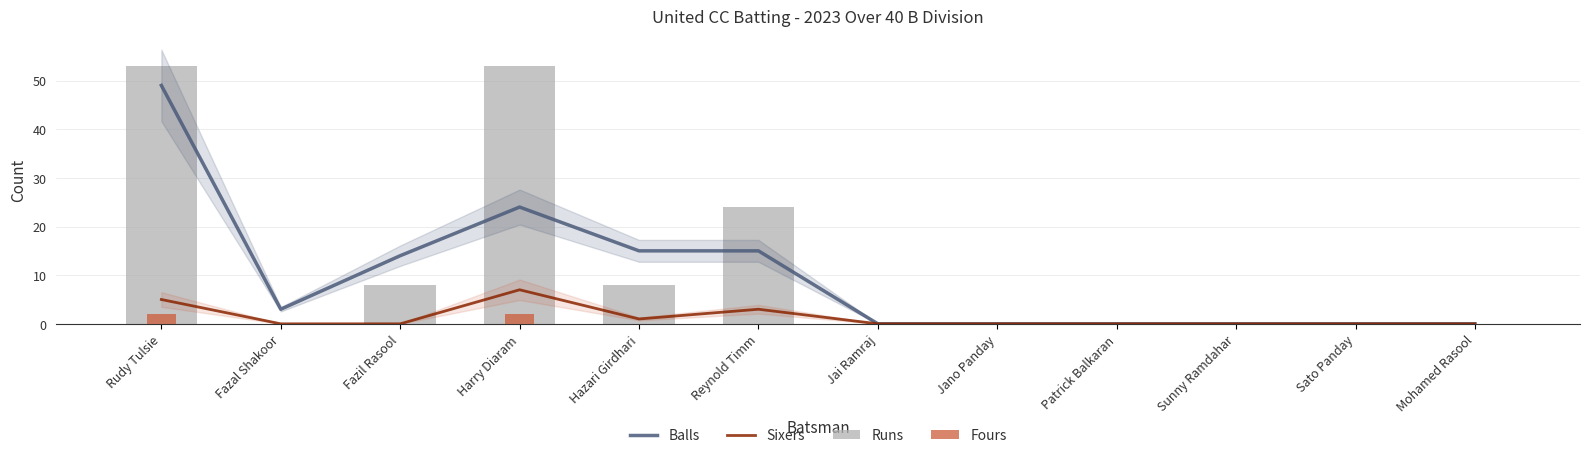

What is the total value across all series at Harry Diaram?

86